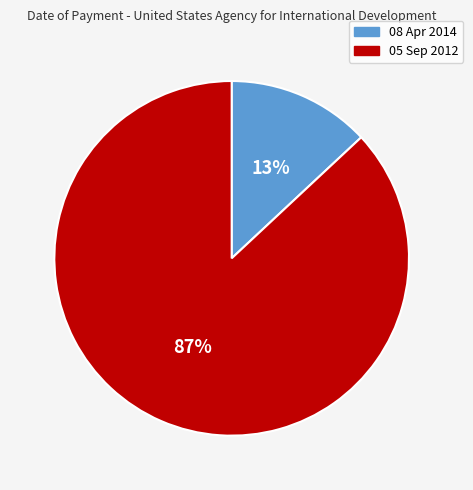

Is it true that 08 Apr 2014 is 13% of the pie?

True